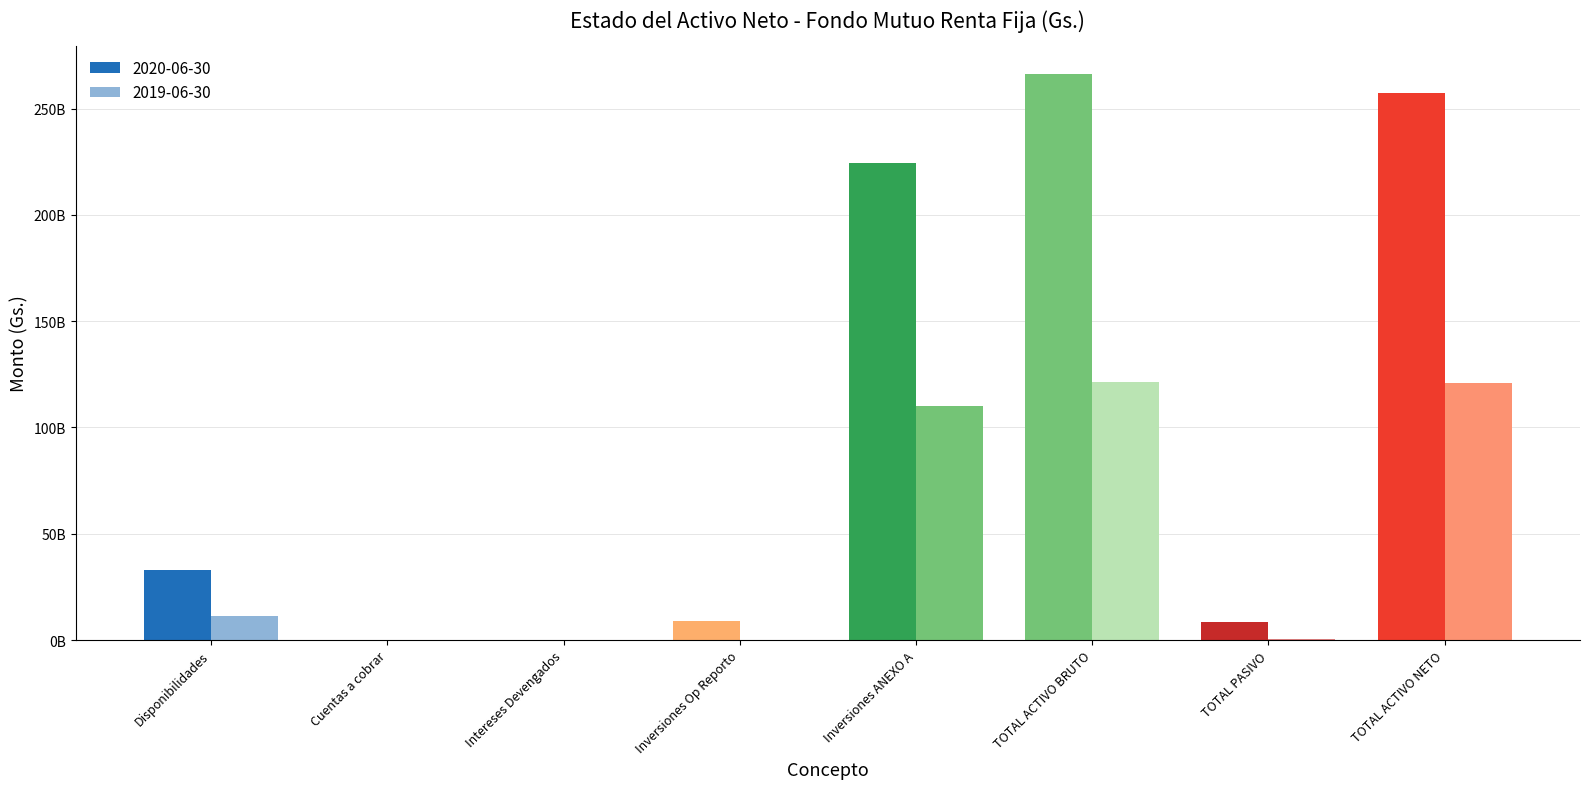

Does the chart contain stacked bars?

No